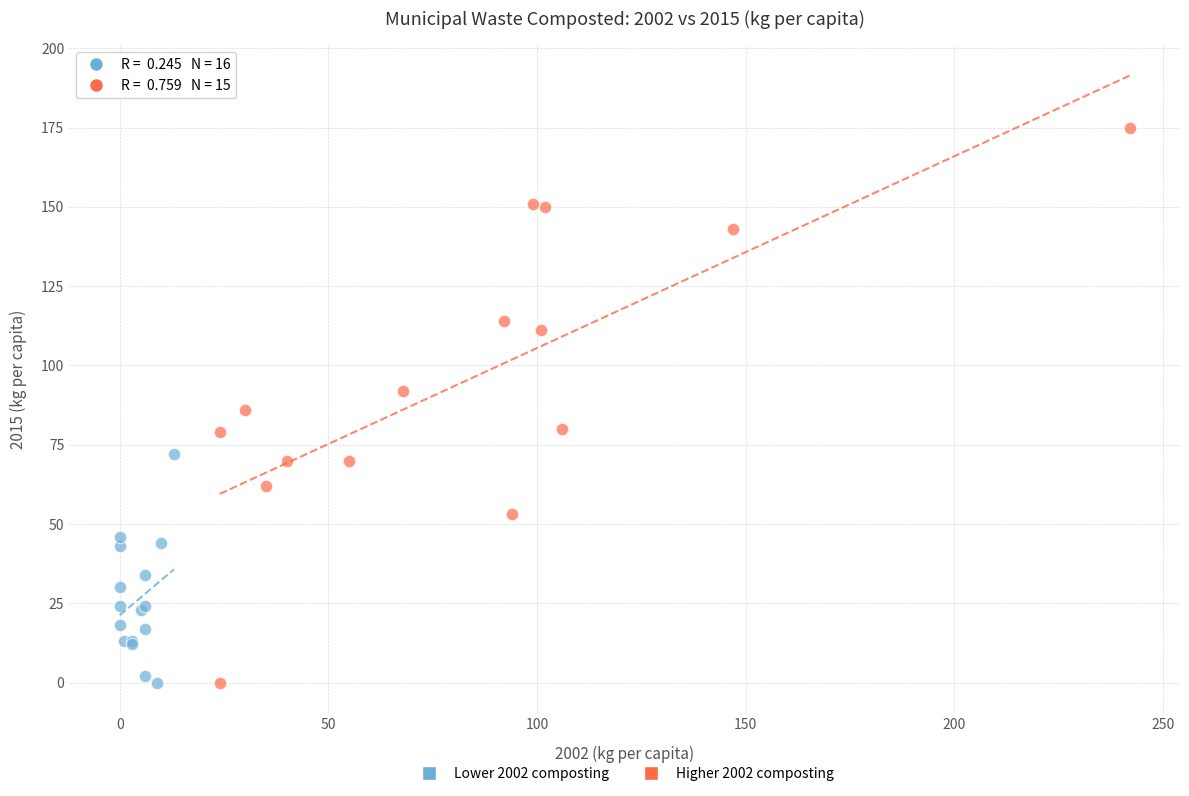

Which series has the largest Y range (max minus min)?

Higher 2002 composting